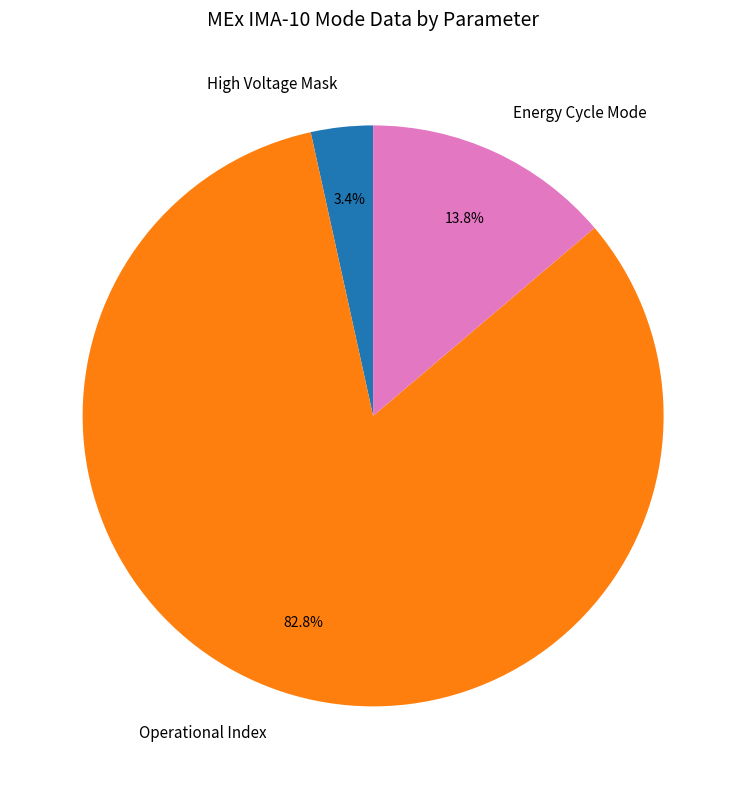

What is the smallest slice in the pie chart?

High Voltage Mask